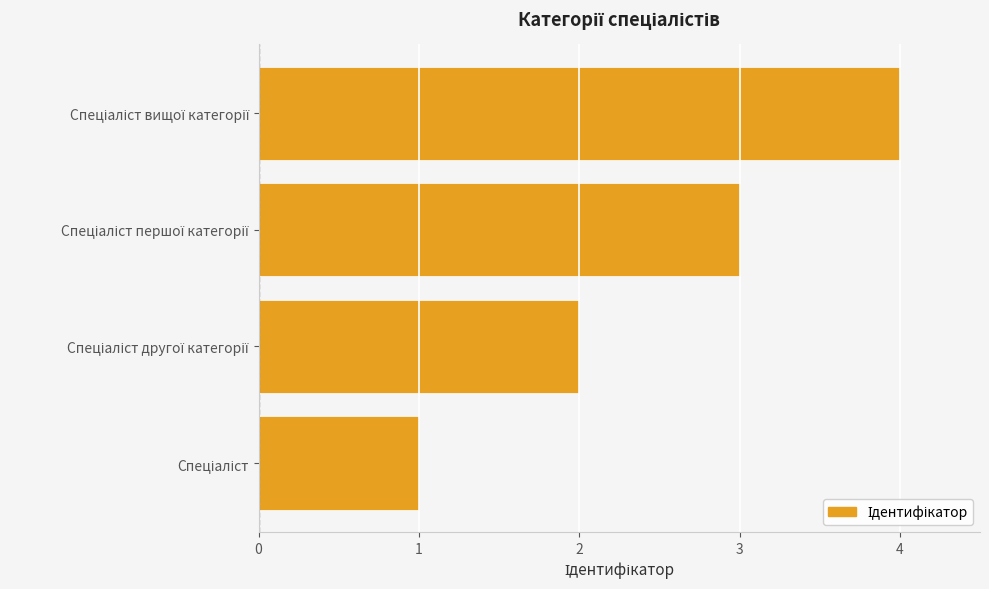

What is the maximum value shown in the chart?

4